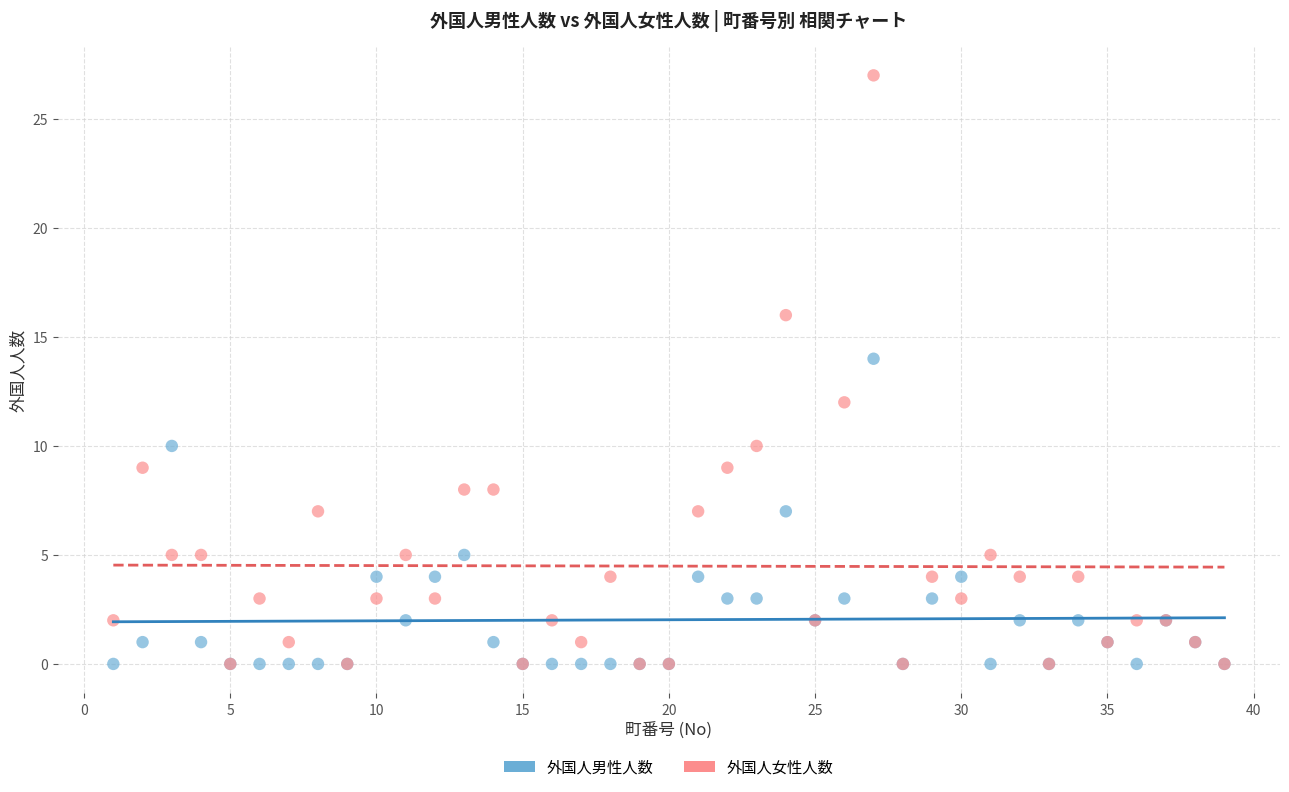

What are all the series names shown in the legend?

外国人男性人数, 外国人女性人数